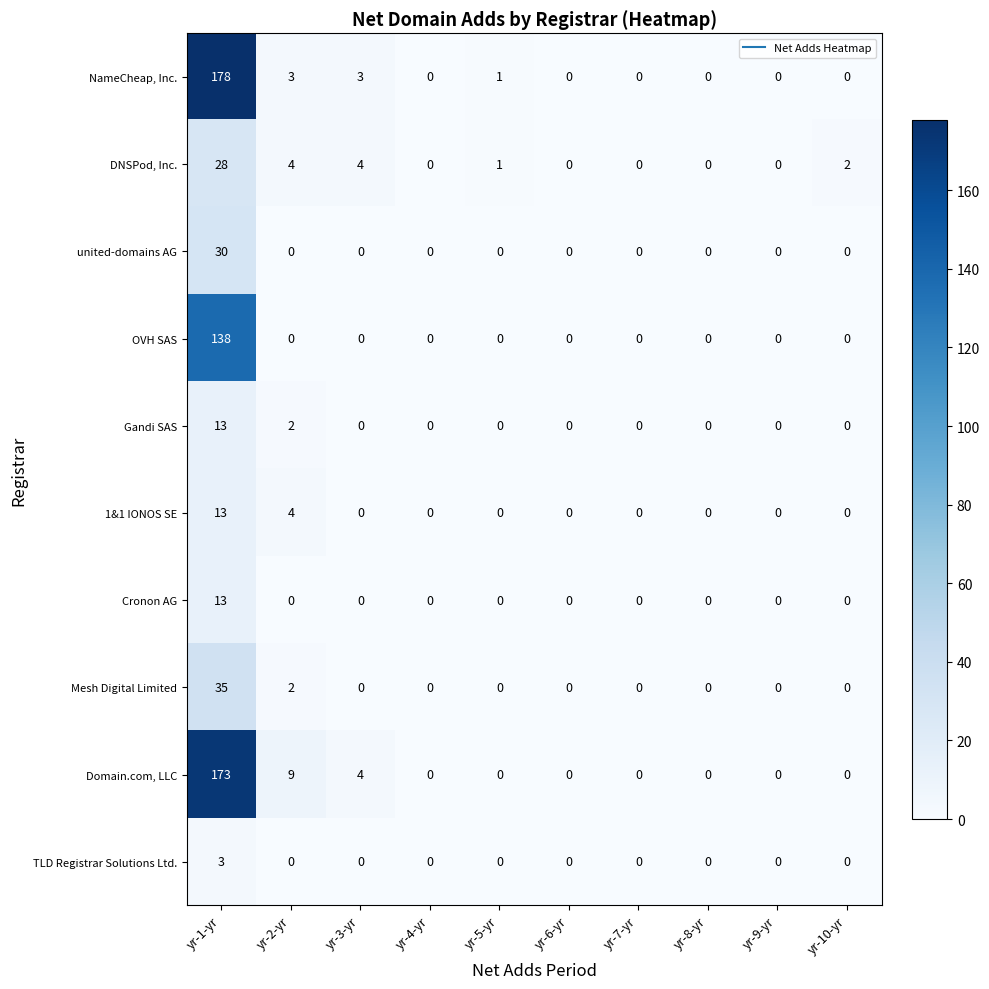

What is the total value across all series at yr-1-yr?

624